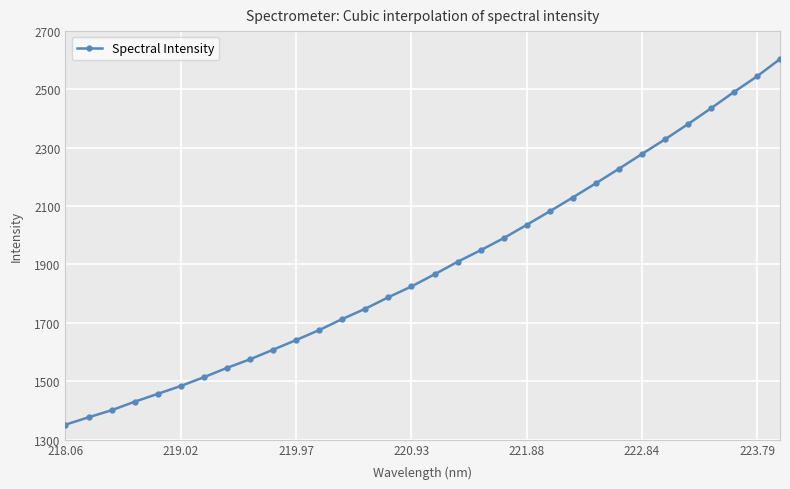

How many lines are shown in the chart?

1